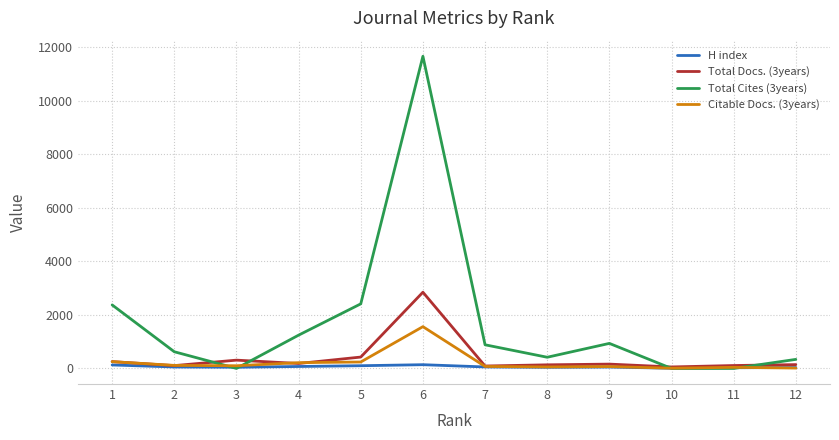

Which series has the largest range (max minus min)?

Total Cites (3years)